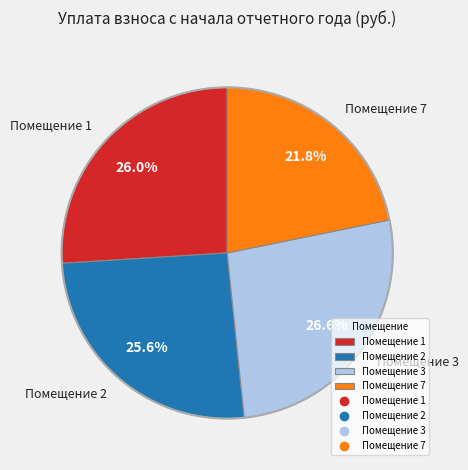

Combined, what portion of the pie is Помещение 3 and Помещение 7?

48.4%